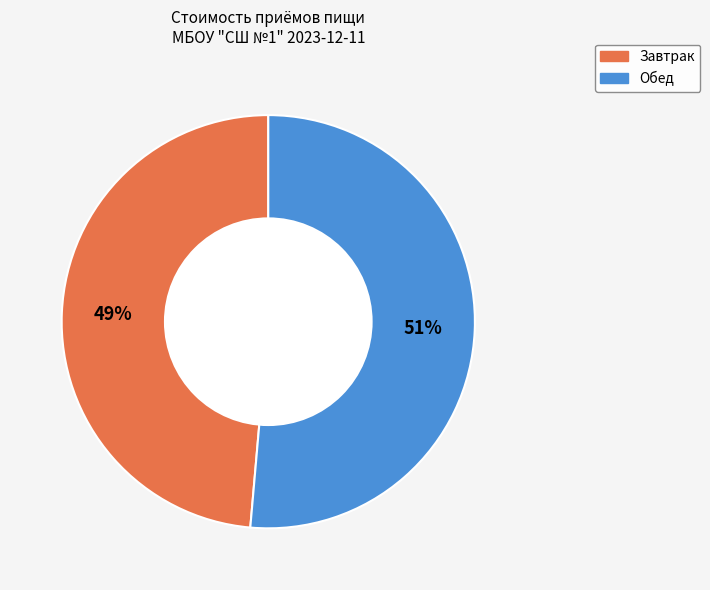

To the nearest percent, what is the average slice percentage?

50%